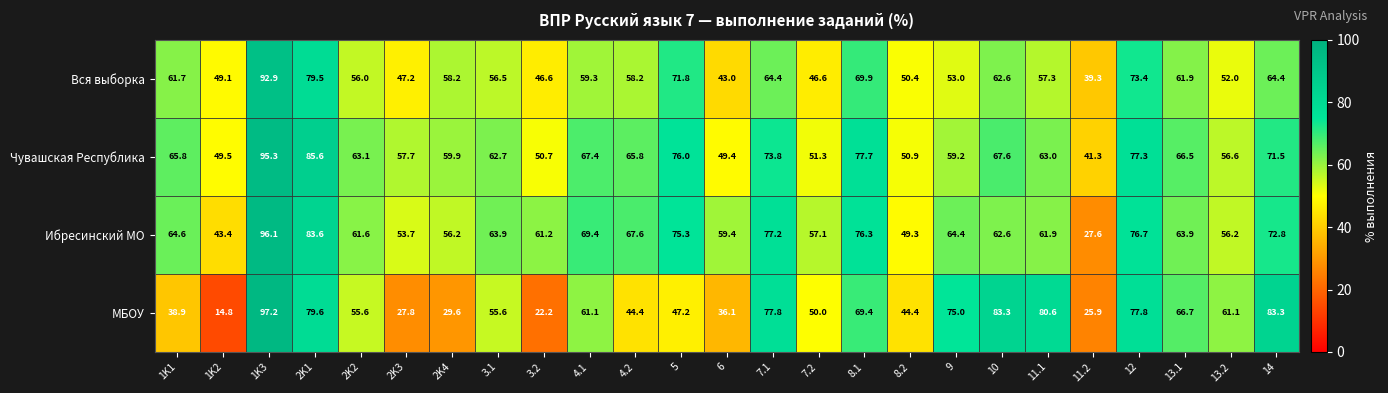

Rank the series by their maximum value, from lowest to highest.

Вся выборка, Чувашская Республика, Ибресинский МО, МБОУ